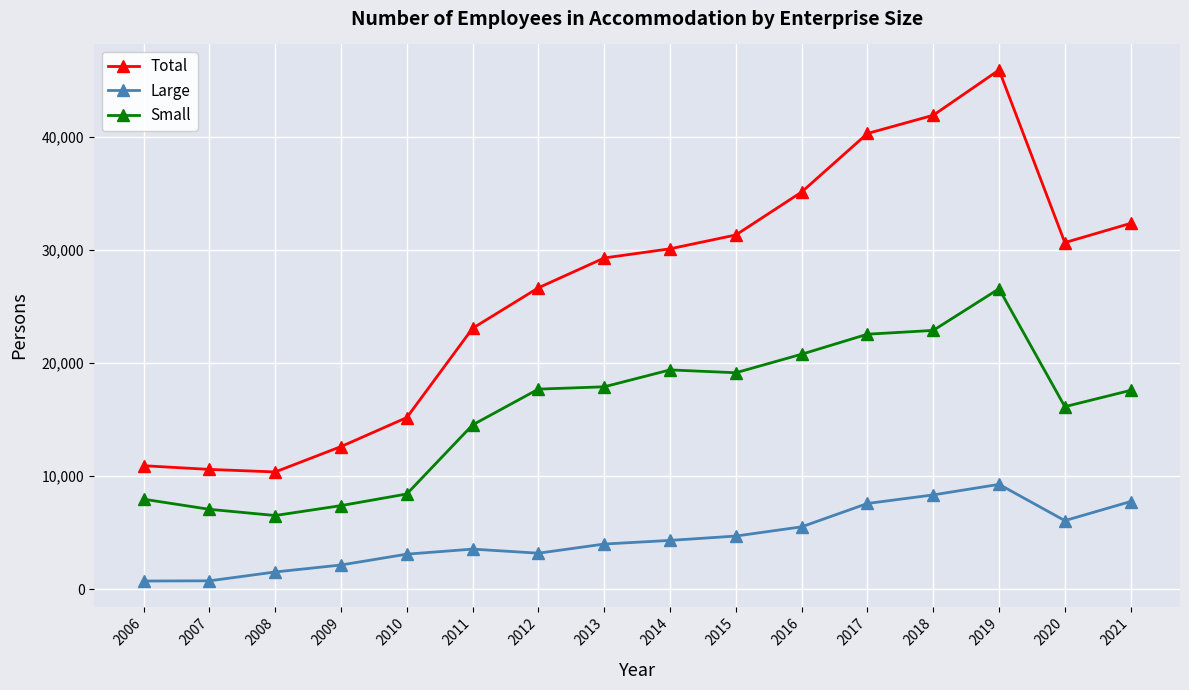

The value of Large at 2018 is 8339. True or false?

True